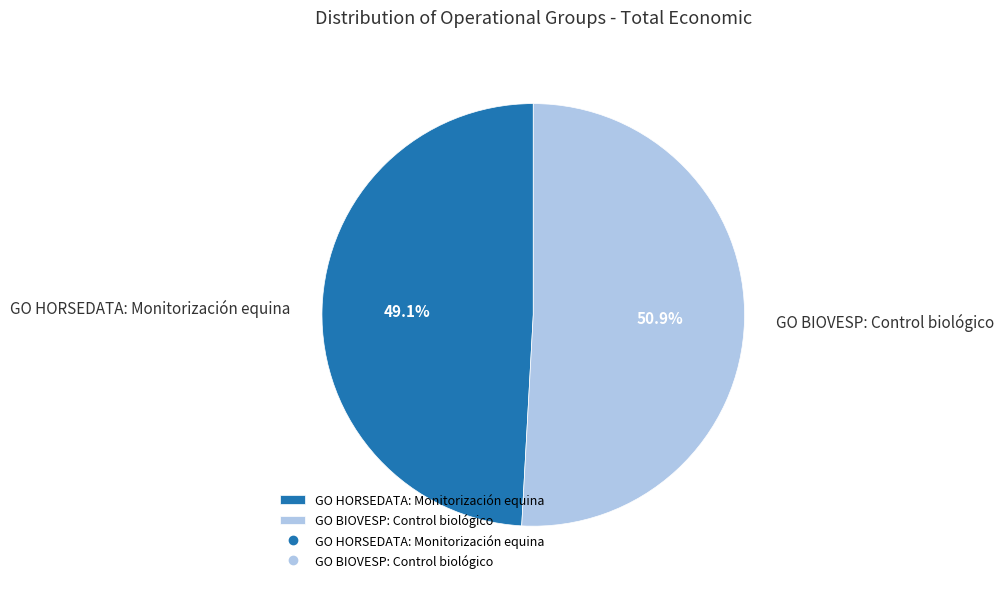

To the nearest percent, what is the difference between the GO HORSEDATA: Monitorización equina and GO BIOVESP: Control biológico slice percentages?

2%